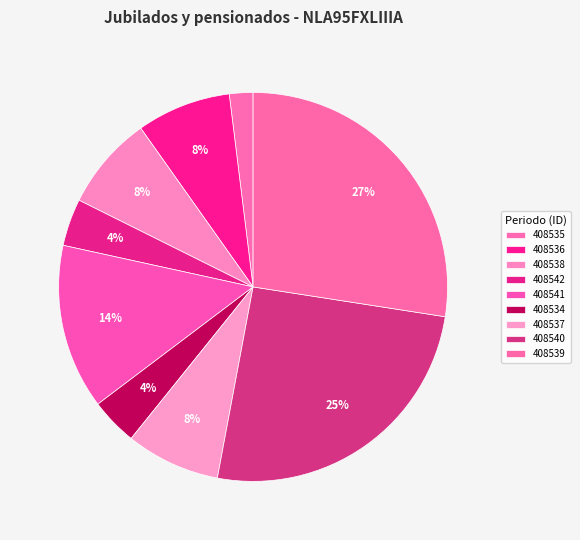

Count the number of slices in the pie.

9